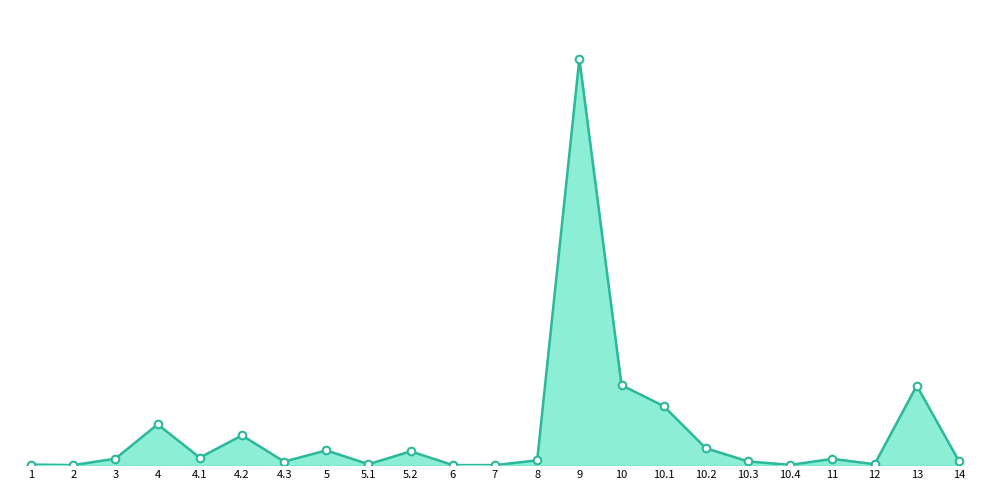

Between 6 and 12, which is larger?

12